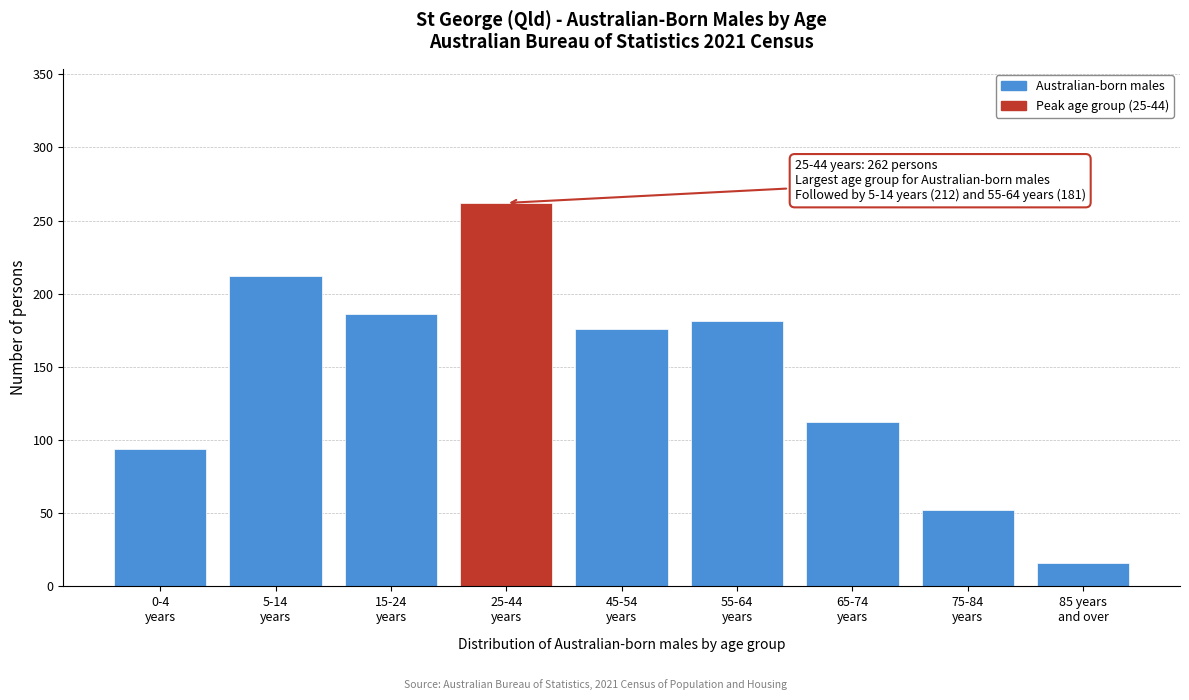

Reading left to right, what are all the values shown in this chart?

94	212	186	262	176	181	112	52	16